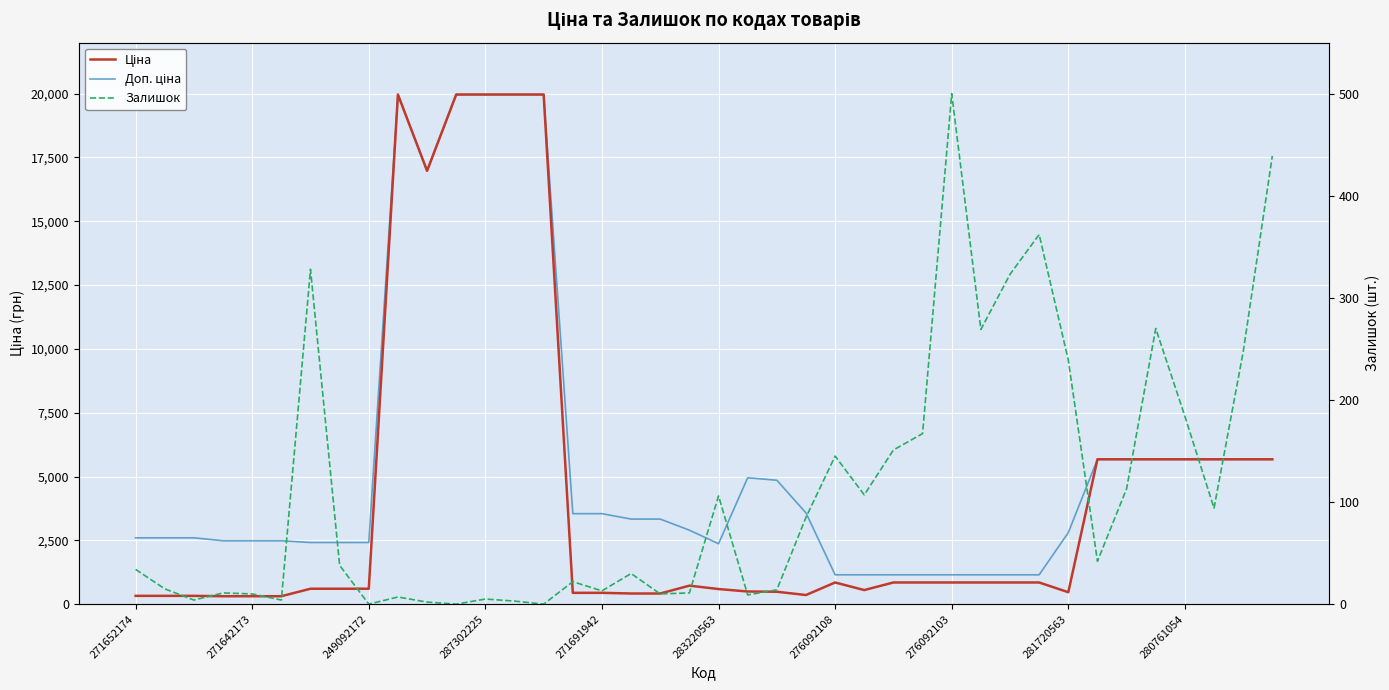

True or false: Залишок has a value of 151.0 at 26.

True